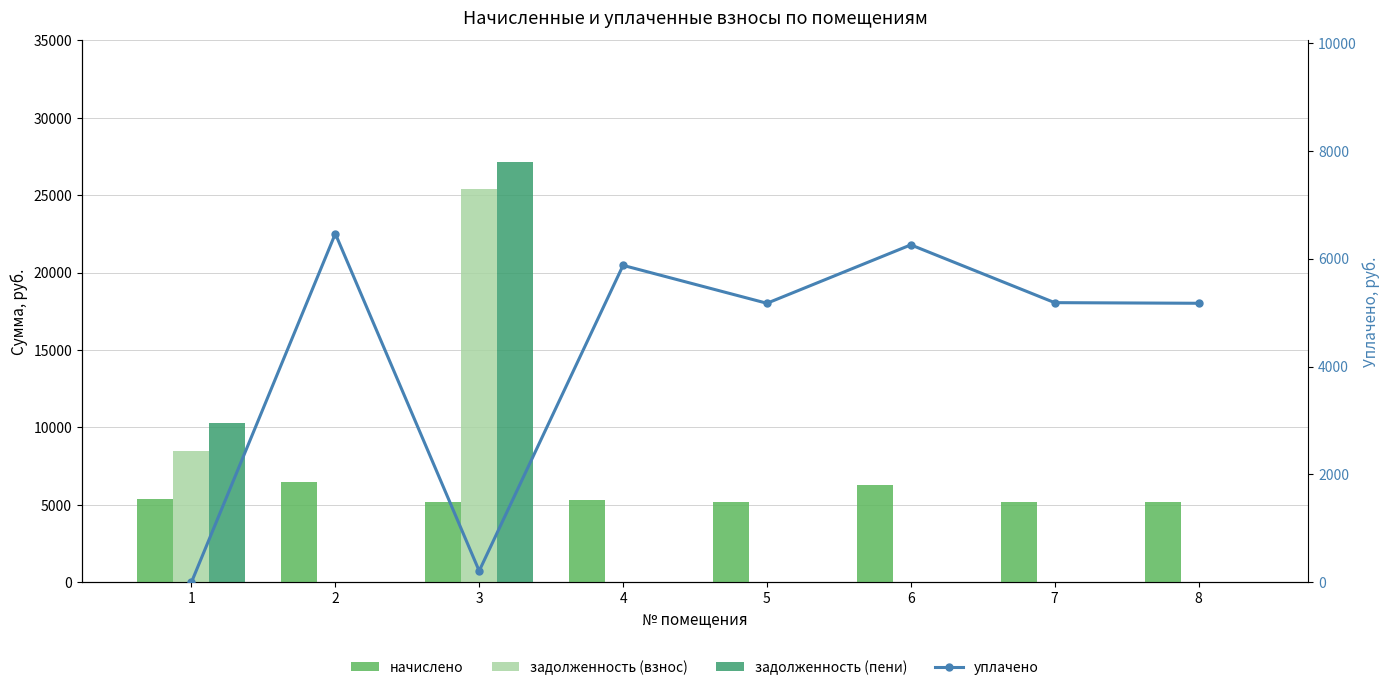

Is the value of уплачено at 4 greater than the value of начислено at 4?

Yes